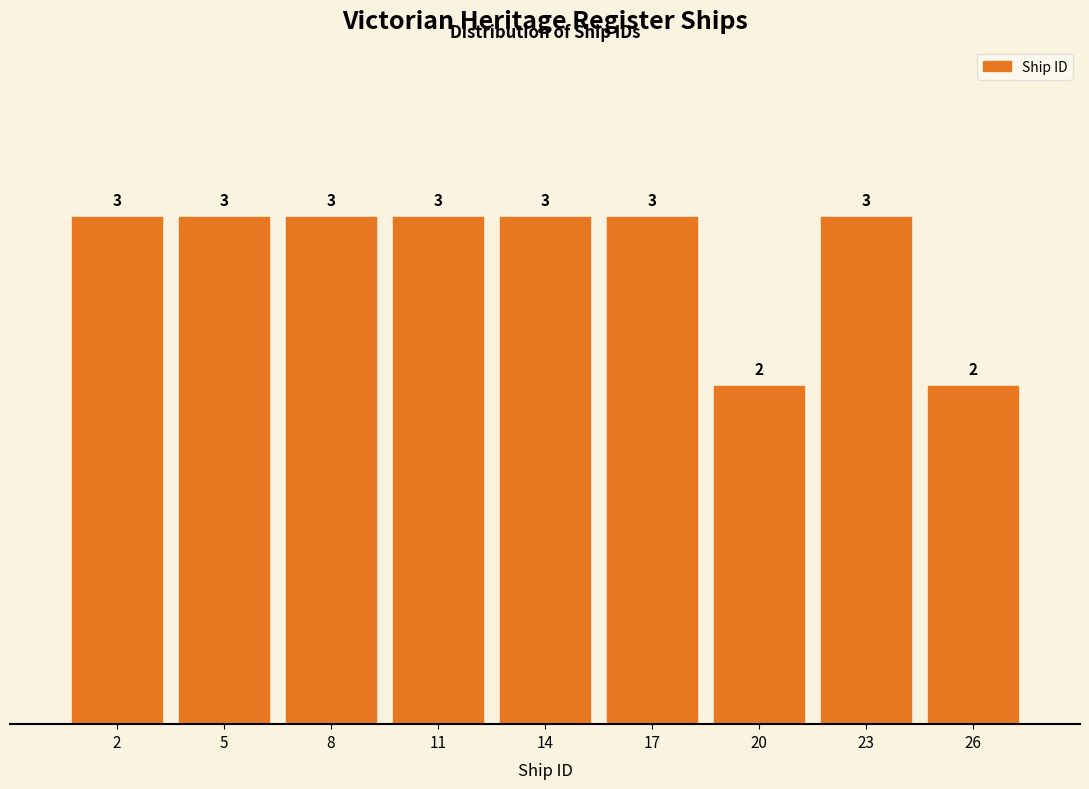

Reading left to right, what are all the values shown in this chart?

3	3	3	3	3	3	2	3	2